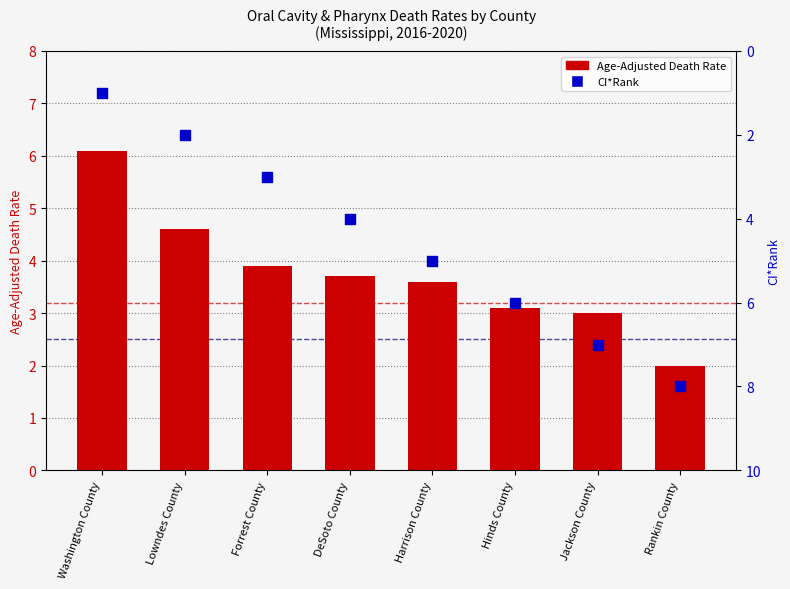

Which series has the largest total across all categories?

CI*Rank